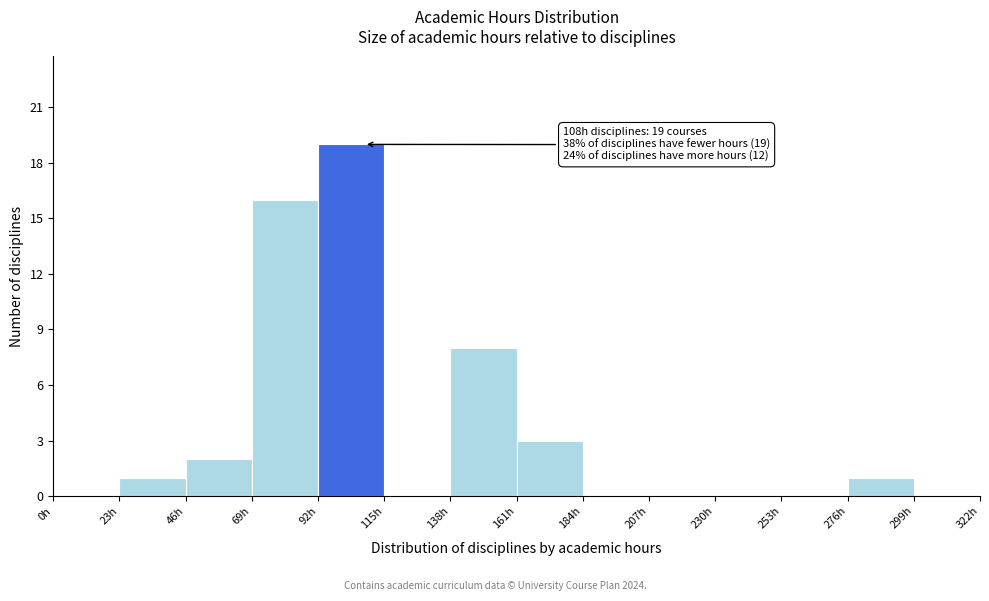

Over which range of the x-axis is the bar tallest?

92 to 115